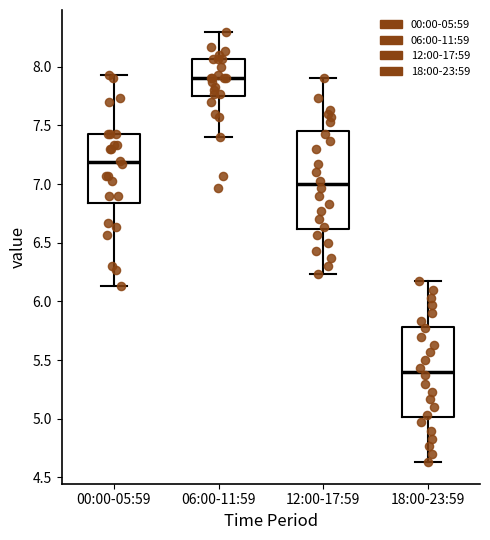

Reading left to right, read every box against the y-axis: the position of its median line, the range the box covers, and the ends of its whiskers. The values are not printed on the chart, so give them approximately, as read against the axis.

00:00-05:59: median 7.20, box 6.85 to 7.45, whiskers 6.15 to 7.95
06:00-11:59: median 7.90, box 7.75 to 8.05, whiskers 7.40 to 8.30
12:00-17:59: median 7.00, box 6.60 to 7.45, whiskers 6.25 to 7.90
18:00-23:59: median 5.40, box 5.00 to 5.80, whiskers 4.65 to 6.15